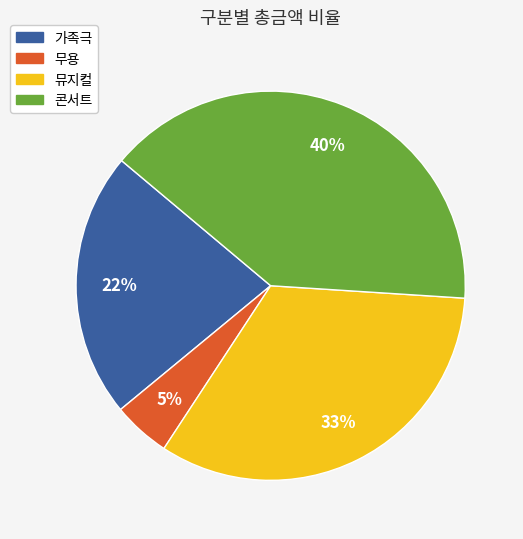

Rank the categories by value from lowest to highest.

무용, 가족극, 뮤지컬, 콘서트